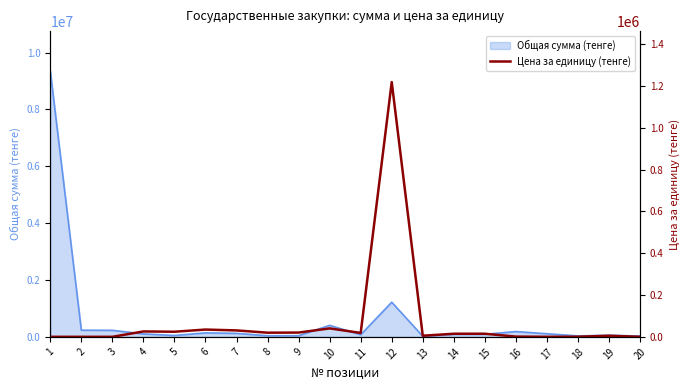

Count the number of categories in the chart.

20